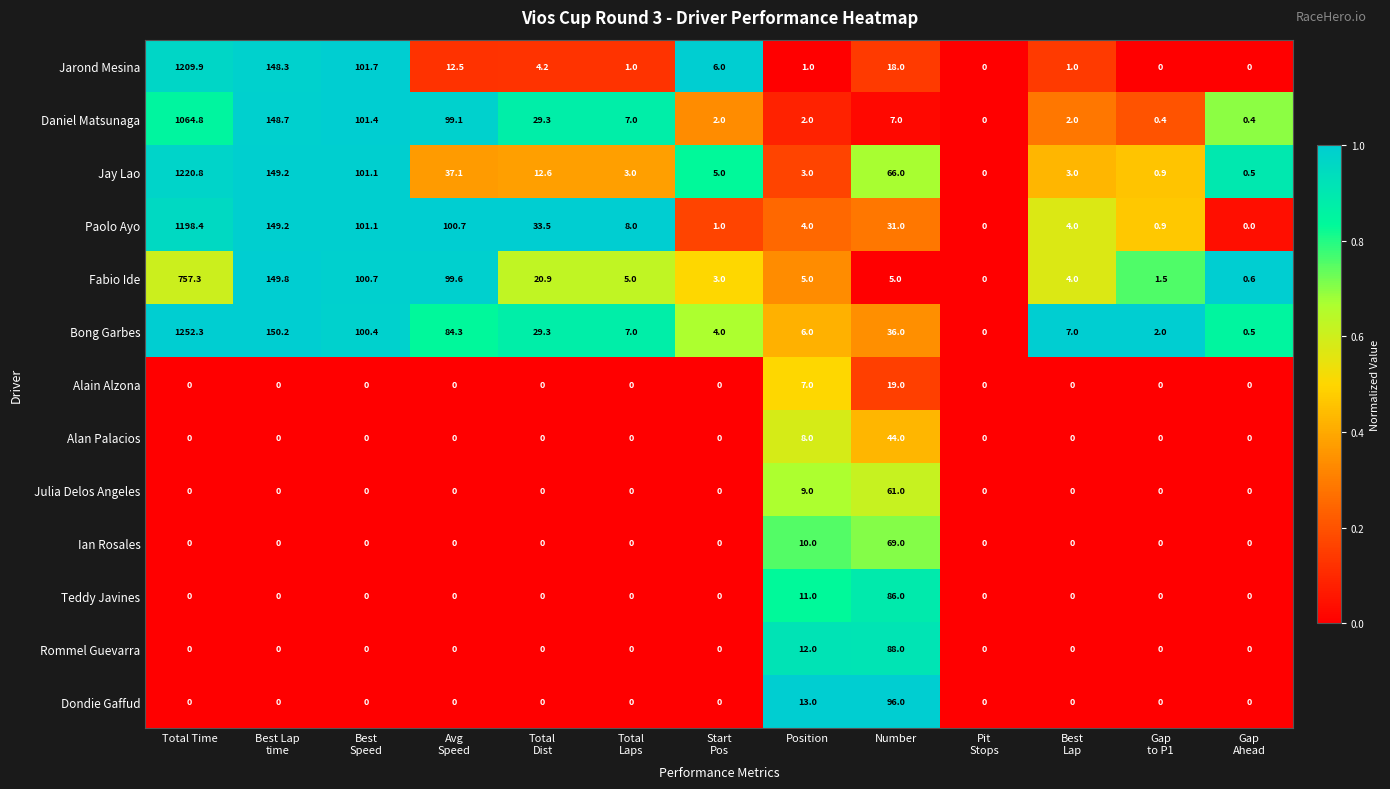

How many data points does each series have?

13